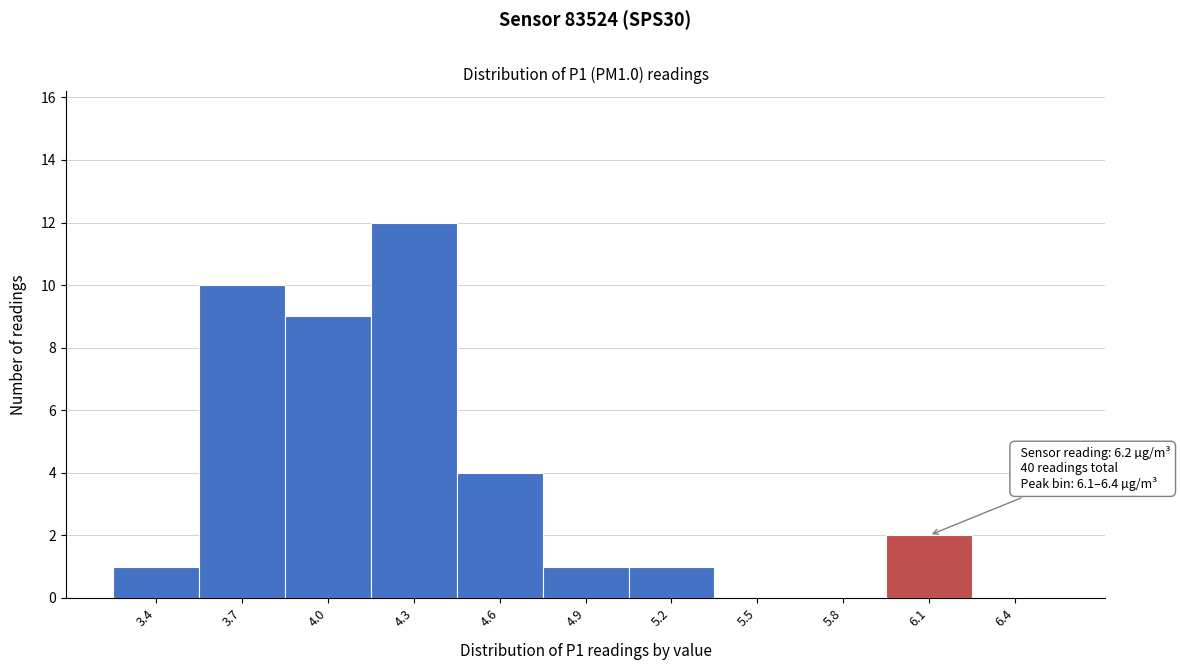

Reading right to left, transcribe all the data shown in this chart.

6.4=0	6.1=2	5.8=0	5.5=0	5.2=1	4.9=1	4.6=4	4.3=12	4.0=9	3.7=10	3.4=1